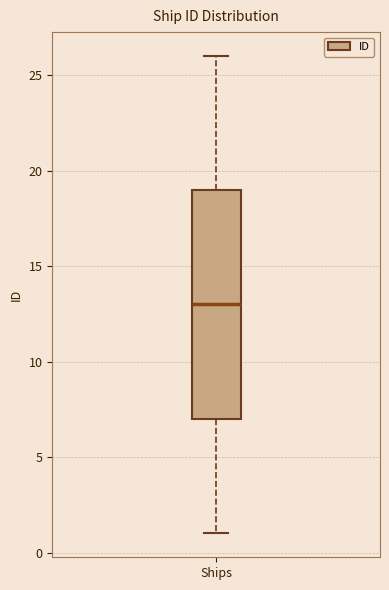

Transcribe this box plot: give where the median line is, the range the box spans, and where the two whiskers end, as read against the y-axis. The values are not printed on the chart, so give them approximately, as read against the axis.

median 13, box 7 to 19, whiskers 1 to 26